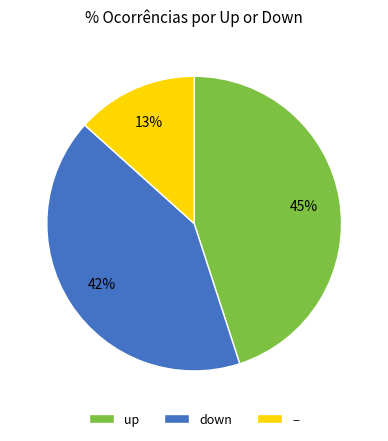

To the nearest percent, what is the difference between the largest and smallest slice percentages?

32%